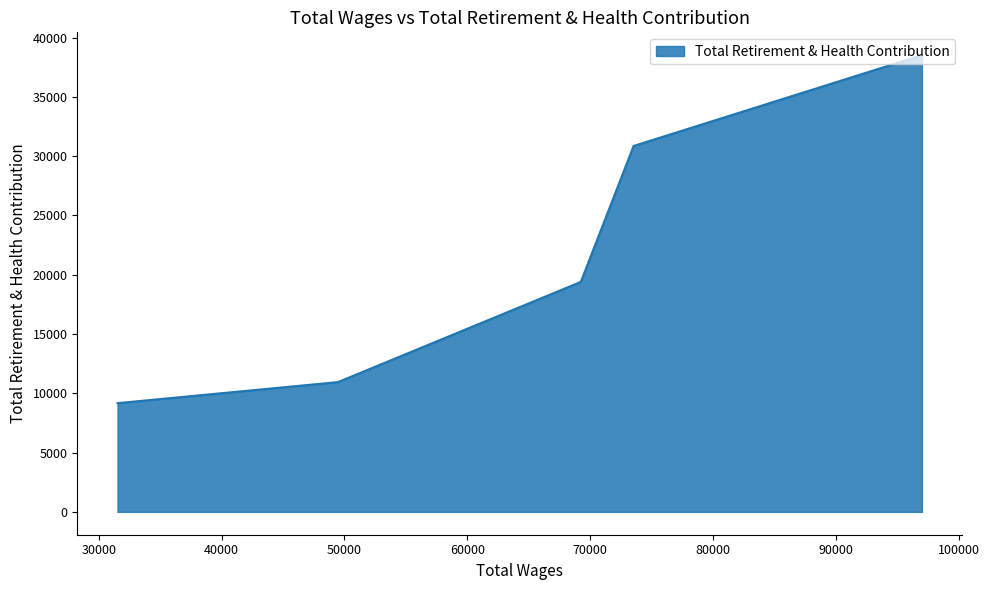

Approximately how many times larger is the value at 69244.0 compared to 97017.0?

0.5